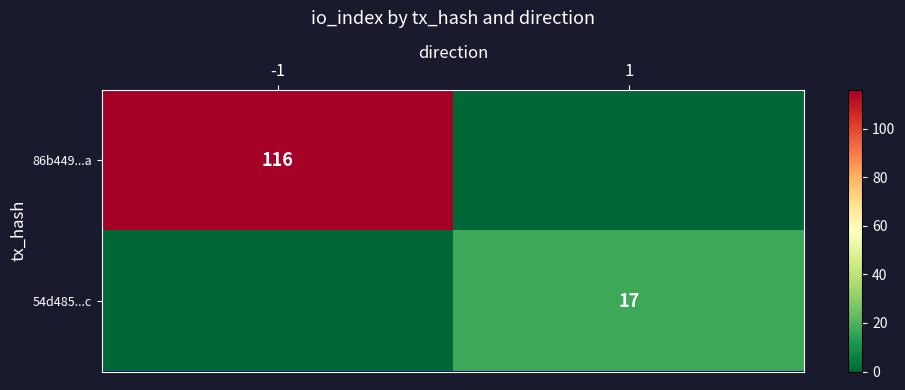

Which label corresponds to the smallest value in the chart?

1